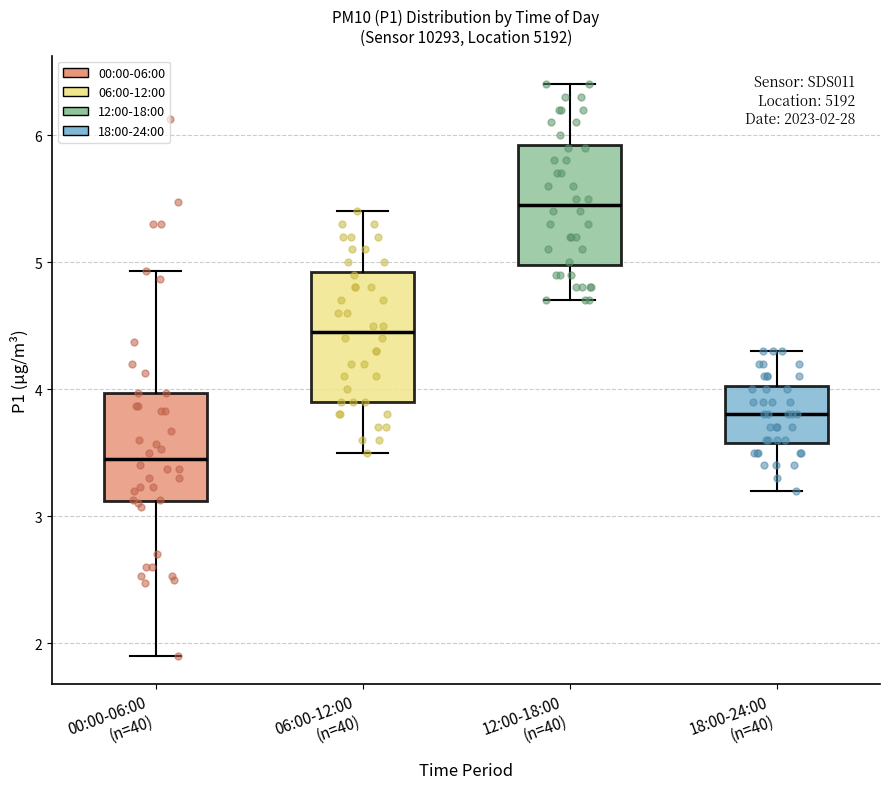

Which box has the lowest median line?

00:00-06:00 (n=40)